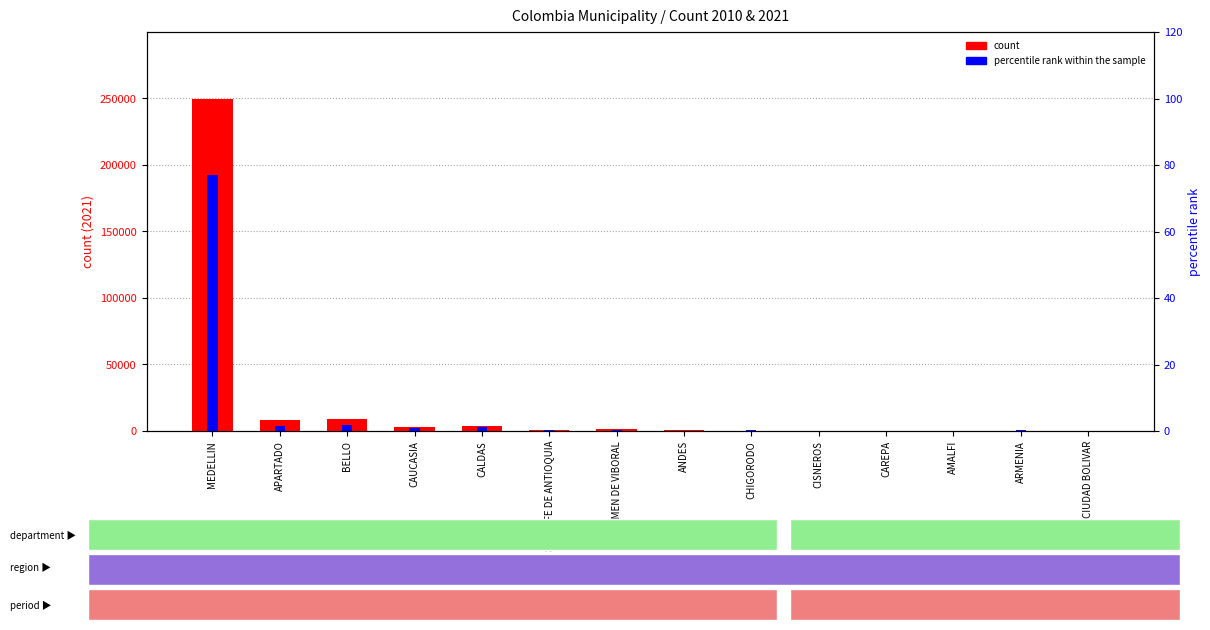

What value does the percentile rank within the sample series have at MEDELLIN?

76.9